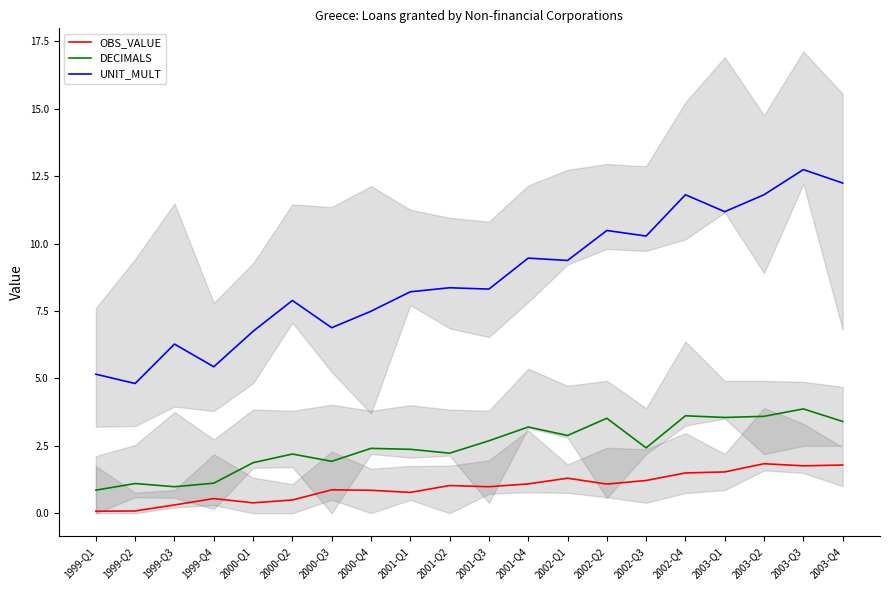

What is the difference between the UNIT_MULT values at 2001-Q4 and 1999-Q4?

4.0